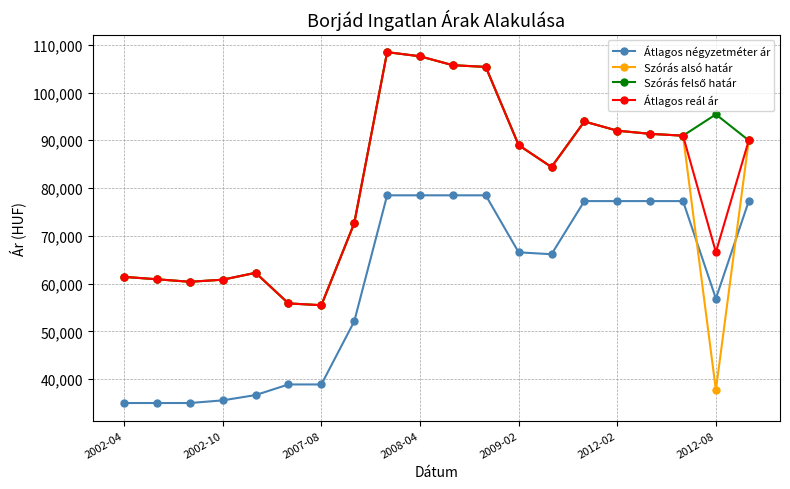

What is the value of the Szórás alsó határ point at the 10th from the left?

107583